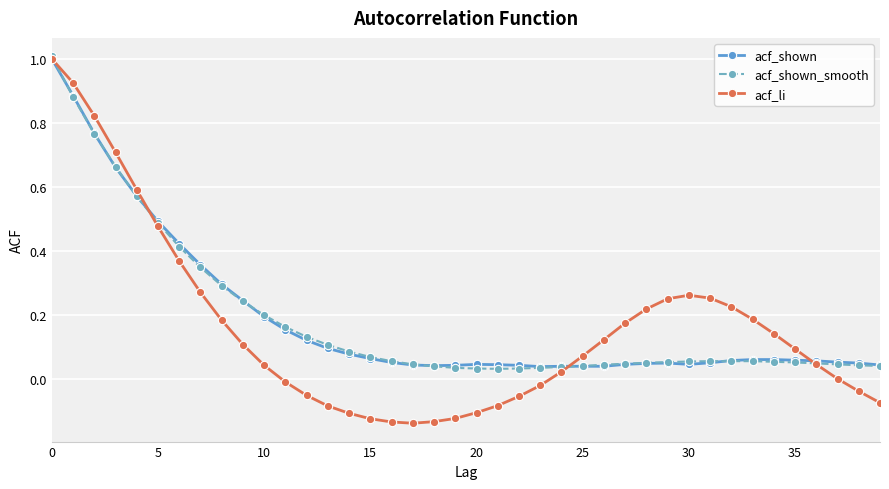

In acf_shown_smooth, how many points are lower than both neighbors (excluding endpoints)?

1